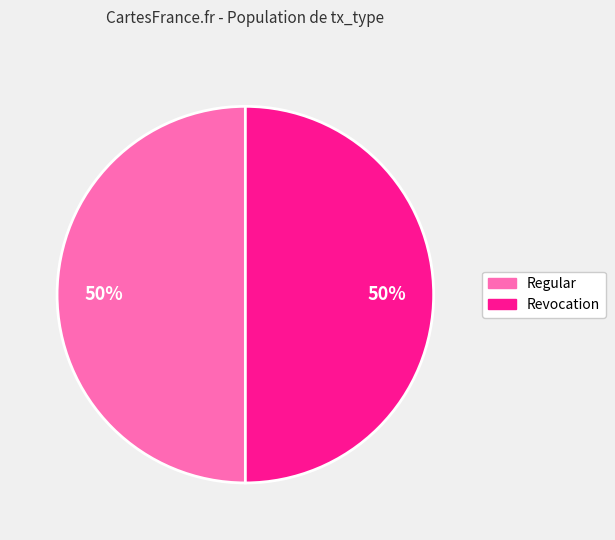

The Regular slice represents 99% of the pie. True or false?

False